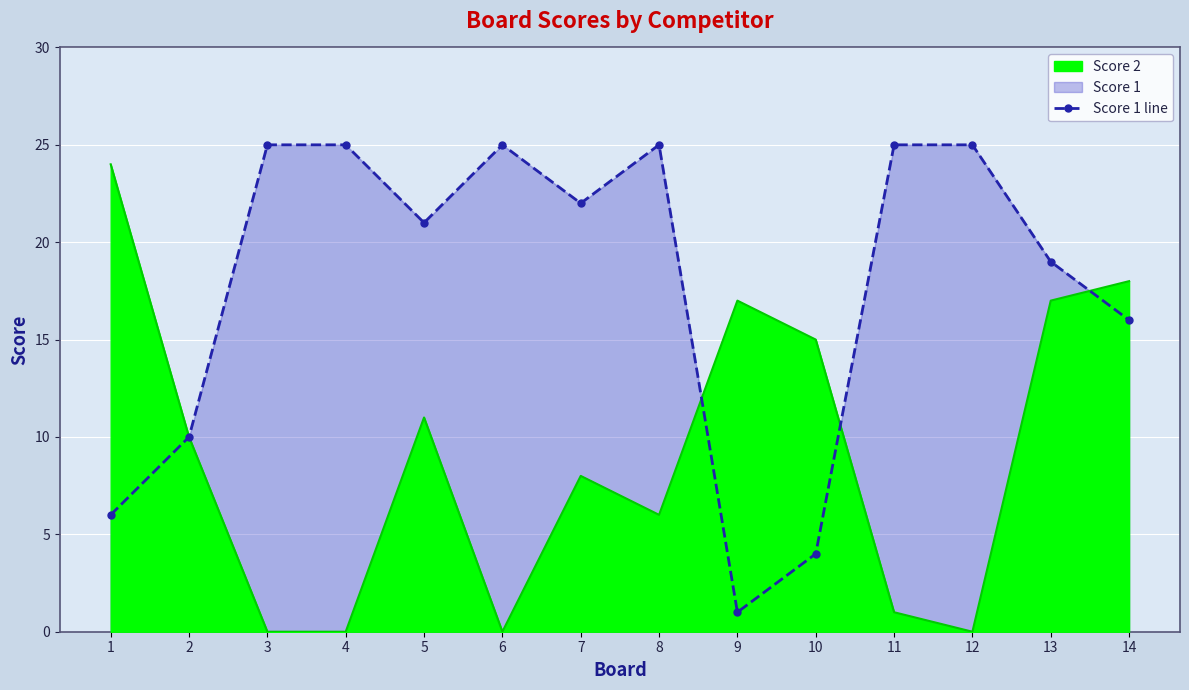

How many interior local peaks (higher than both neighbors) does the data have?

2